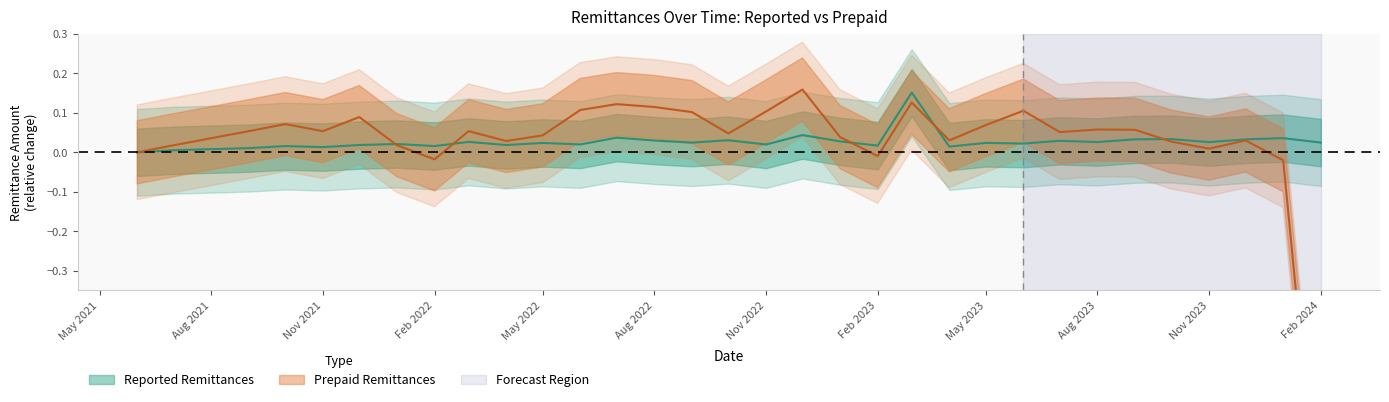

At which label does Reported Remittances reach its peak?

2023-03-01